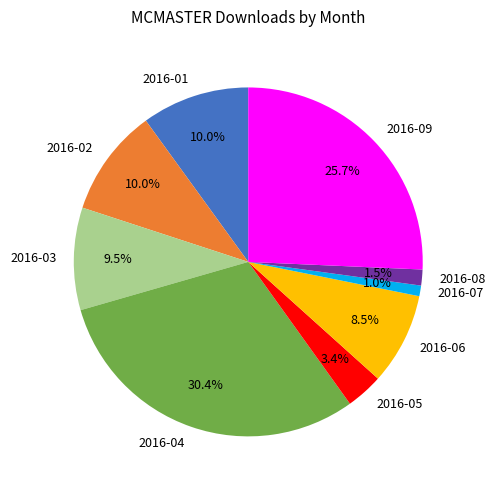

To the nearest percent, what is the combined percentage of 2016-09 and 2016-07?

27%